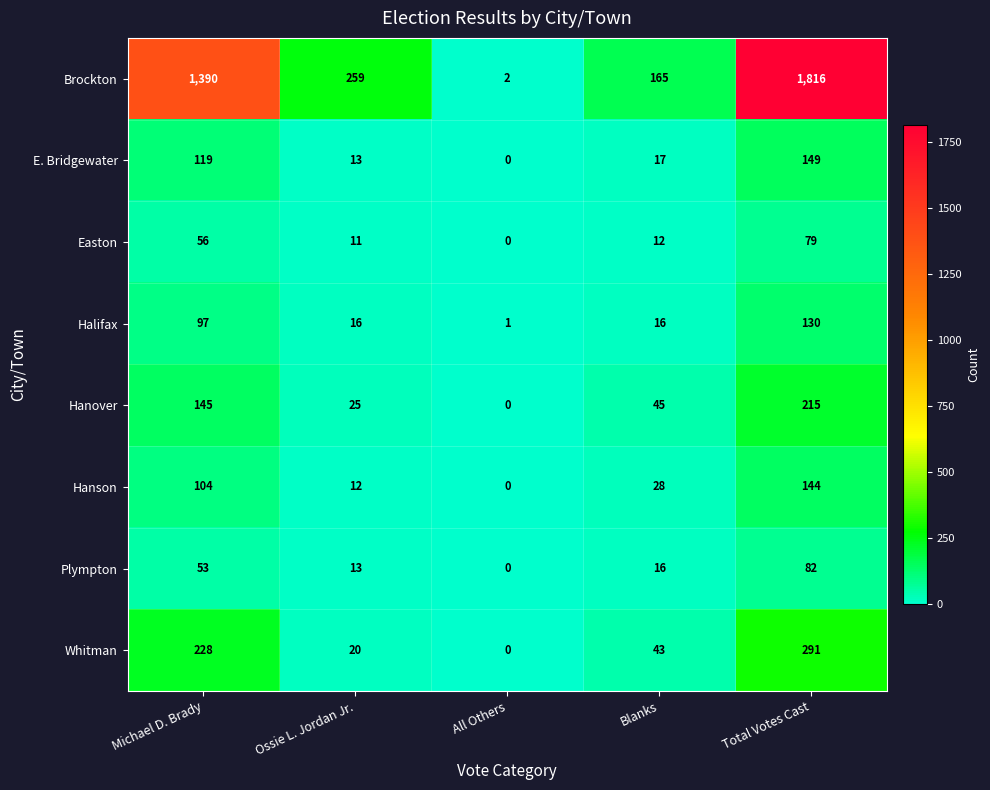

What is the total value across all series at Blanks?

342